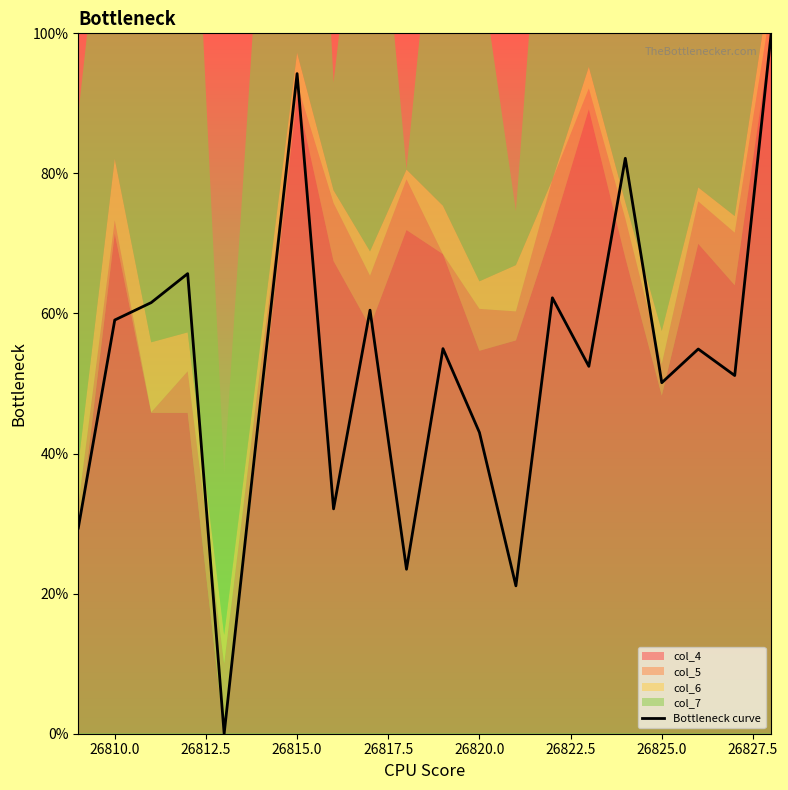

What is the maximum value for Bottleneck curve?

100.0